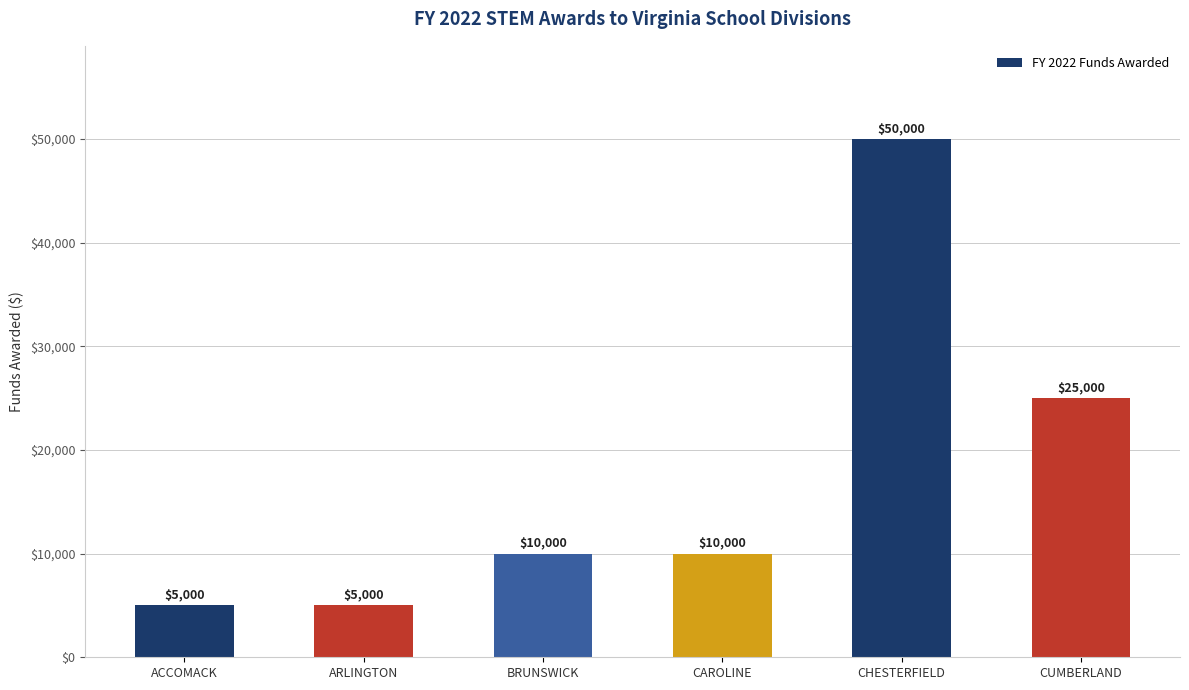

At which label is the value closest to 27500?

CUMBERLAND